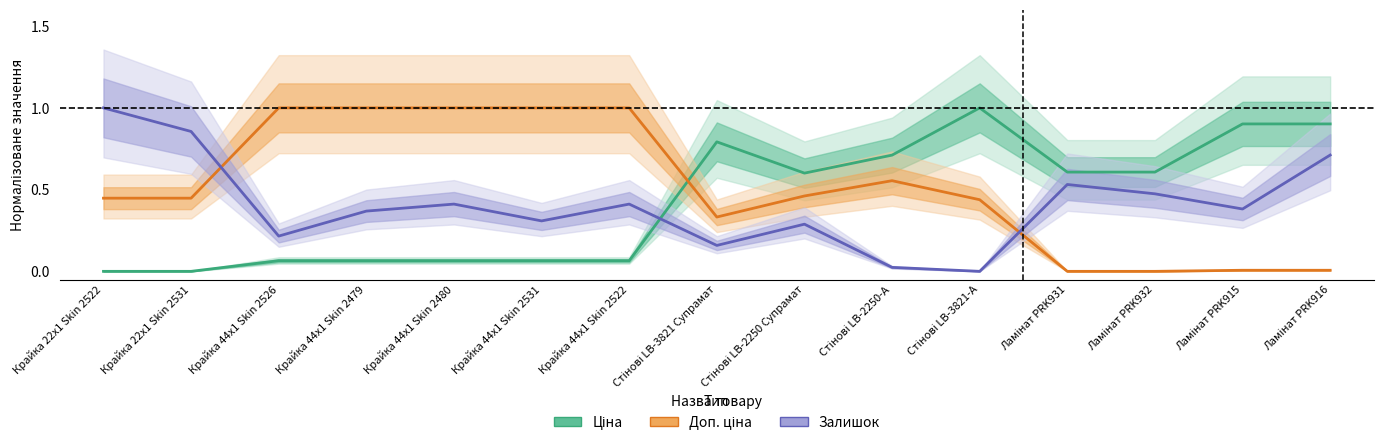

The Ціна series shows -0.3 at Крайка 22x1 Skin 2531. True or false?

False